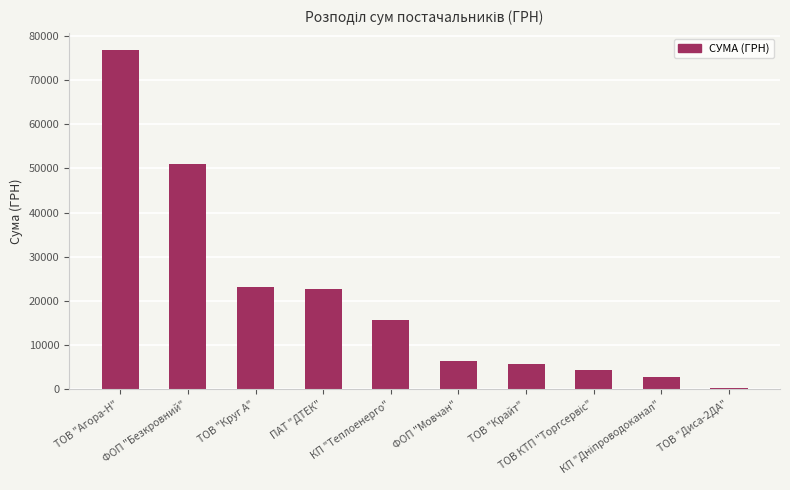

What is the value of the 7th bar from the left?

5671.6